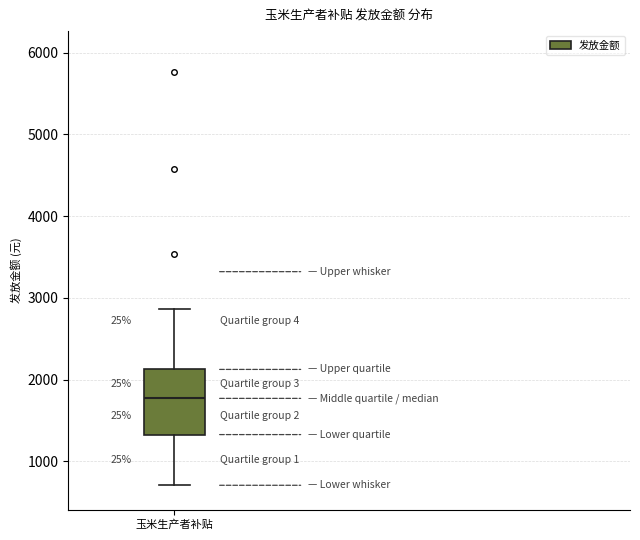

Where is the upper edge of the box for 玉米生产者补贴 on the y-axis? The values are not printed on the chart, so give them approximately, as read against the axis.

2100